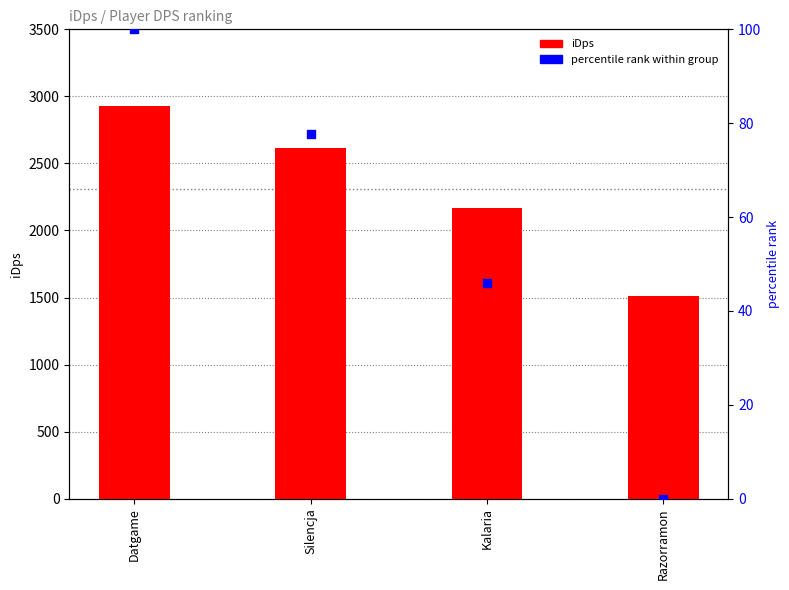

Which series has the largest Y range (max minus min)?

iDps